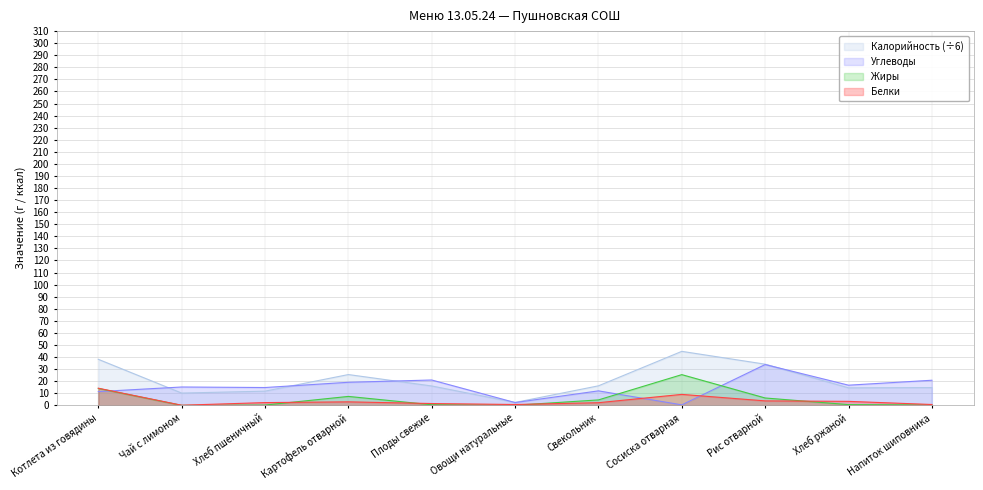

True or false: Калорийность and Жиры intersect in this chart.

False